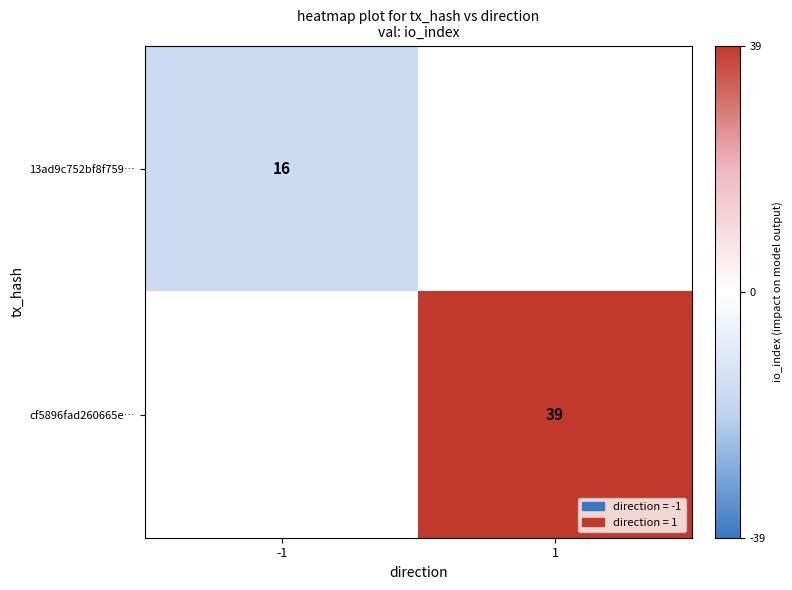

What is the greatest value displayed?

39.0